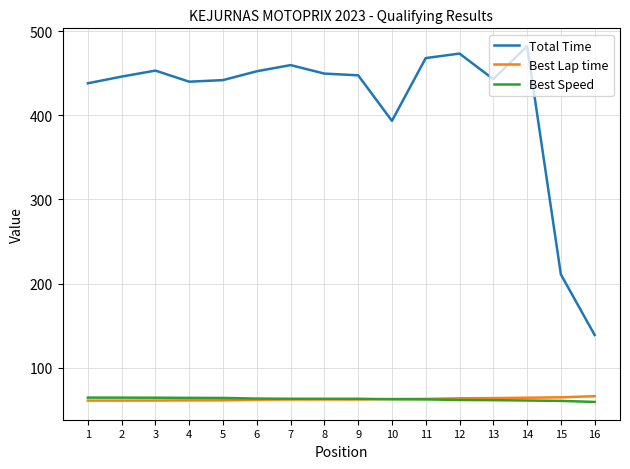

How many distinct data groups are displayed?

3